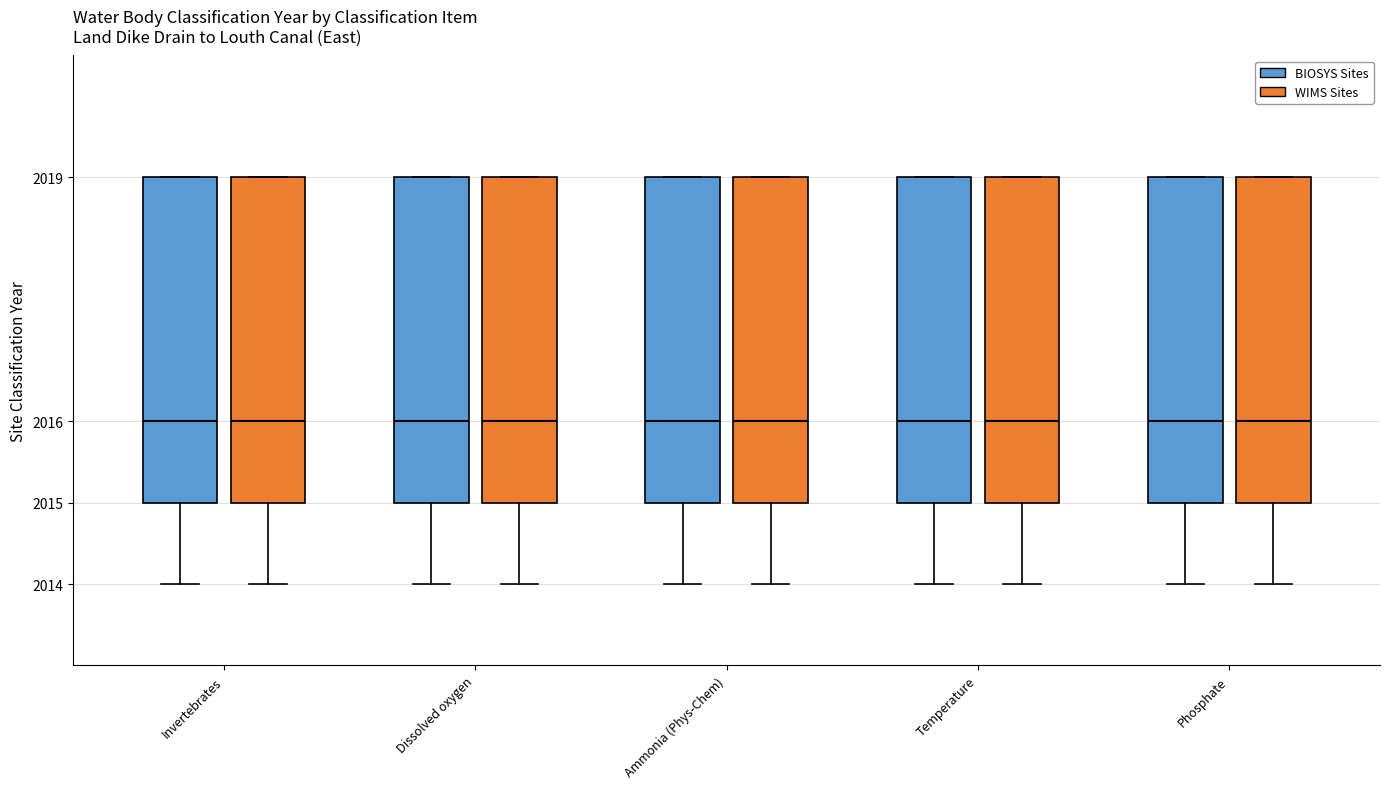

Reading left to right, read every box against the y-axis: the position of its median line, the range the box covers, and the ends of its whiskers. The values are not printed on the chart, so give them approximately, as read against the axis.

Invertebrates (BIOSYS Sites): median 2016, box 2015 to 2019, whiskers 2014 to 2019
Invertebrates (WIMS Sites): median 2016, box 2015 to 2019, whiskers 2014 to 2019
Dissolved oxygen (BIOSYS Sites): median 2016, box 2015 to 2019, whiskers 2014 to 2019
Dissolved oxygen (WIMS Sites): median 2016, box 2015 to 2019, whiskers 2014 to 2019
Ammonia (Phys-Chem) (BIOSYS Sites): median 2016, box 2015 to 2019, whiskers 2014 to 2019
Ammonia (Phys-Chem) (WIMS Sites): median 2016, box 2015 to 2019, whiskers 2014 to 2019
Temperature (BIOSYS Sites): median 2016, box 2015 to 2019, whiskers 2014 to 2019
Temperature (WIMS Sites): median 2016, box 2015 to 2019, whiskers 2014 to 2019
Phosphate (BIOSYS Sites): median 2016, box 2015 to 2019, whiskers 2014 to 2019
Phosphate (WIMS Sites): median 2016, box 2015 to 2019, whiskers 2014 to 2019